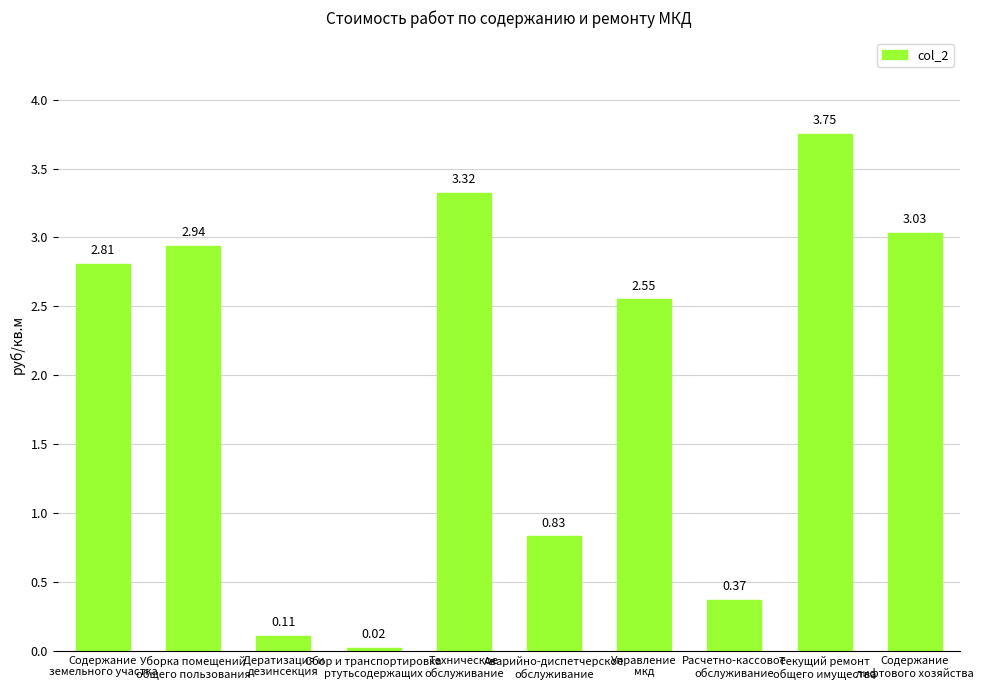

What is the change in value from Уборка помещений
общего пользования to Расчетно-кассовое
обслуживание?

-2.6